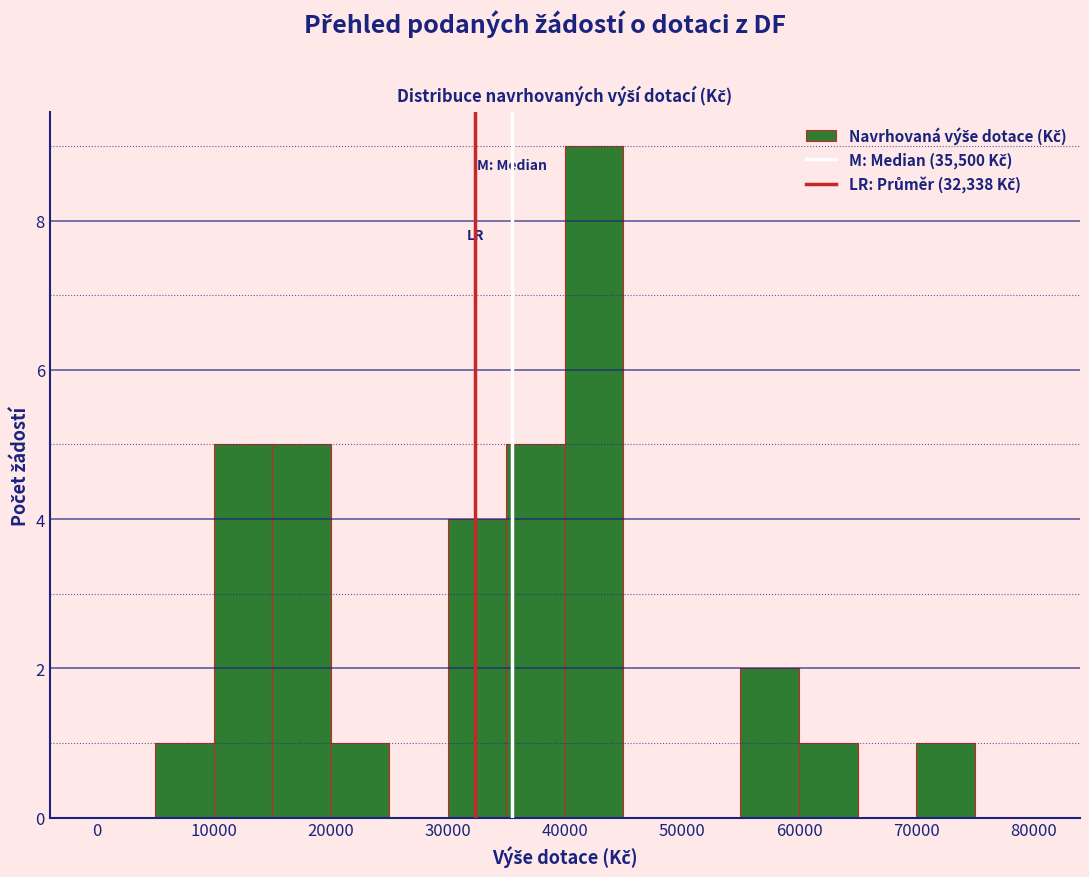

Which range on the x-axis has the tallest bar?

40000 to 45000